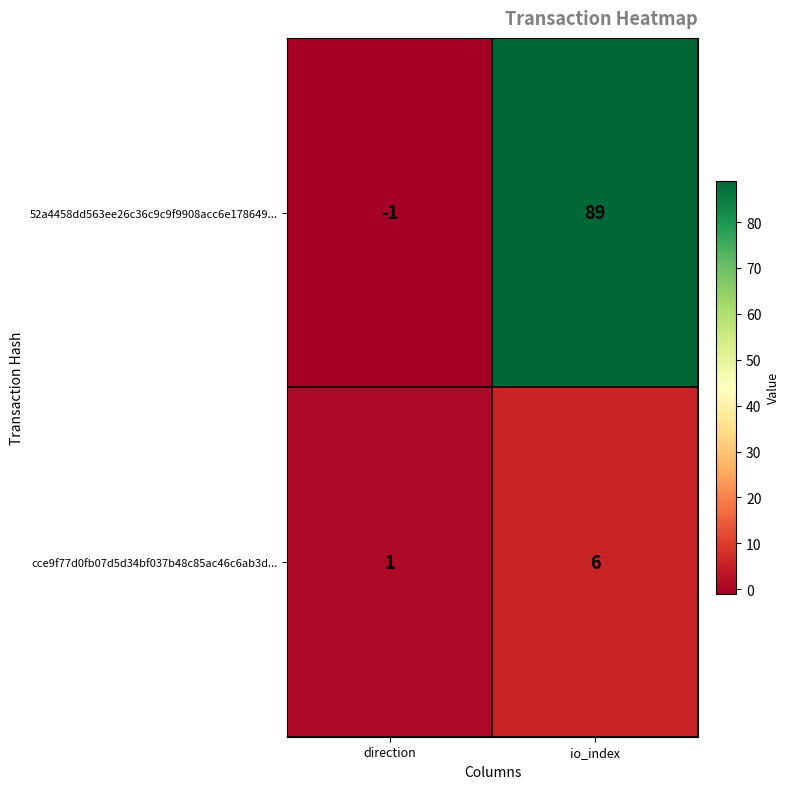

What is the highest value of the cce9f77d0fb07d5d34bf037b48c85ac46c6ab3d... series?

6